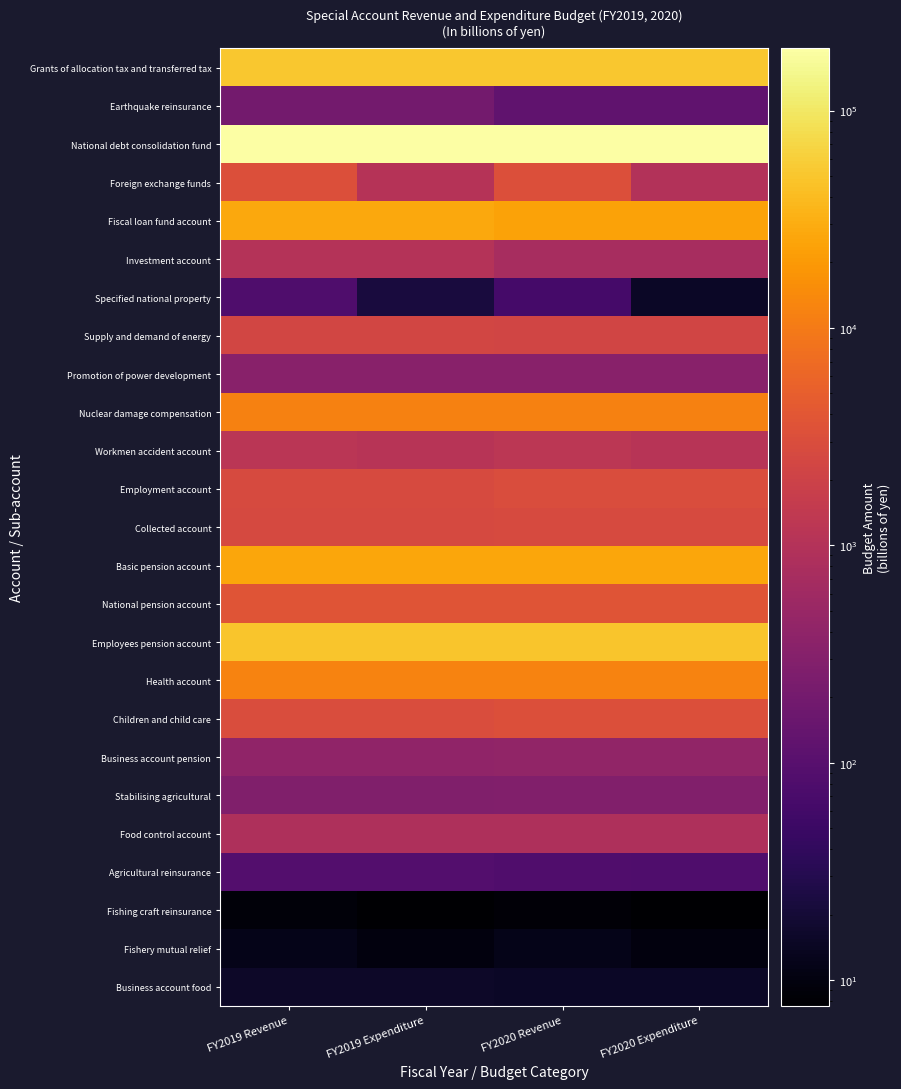

List the series in order of their peak value, lowest first.

Fishing craft reinsurance, Fishery mutual relief, Business account food, Specified national property, Agricultural reinsurance, Earthquake reinsurance, Stabilising agricultural, Promotion of power development, Business account pension, Food control account, Investment account, Workmen accident account, Supply and demand of energy, Collected account, Employment account, Foreign exchange funds, Children and child care, National pension account, Nuclear damage compensation, Health account, Basic pension account, Fiscal loan fund account, Employees pension account, Grants of allocation tax and transferred tax, National debt consolidation fund